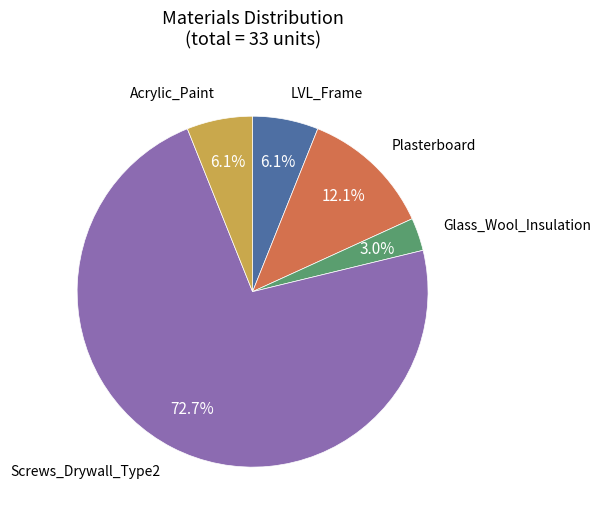

Is there any slice that represents more than half of the pie?

Yes